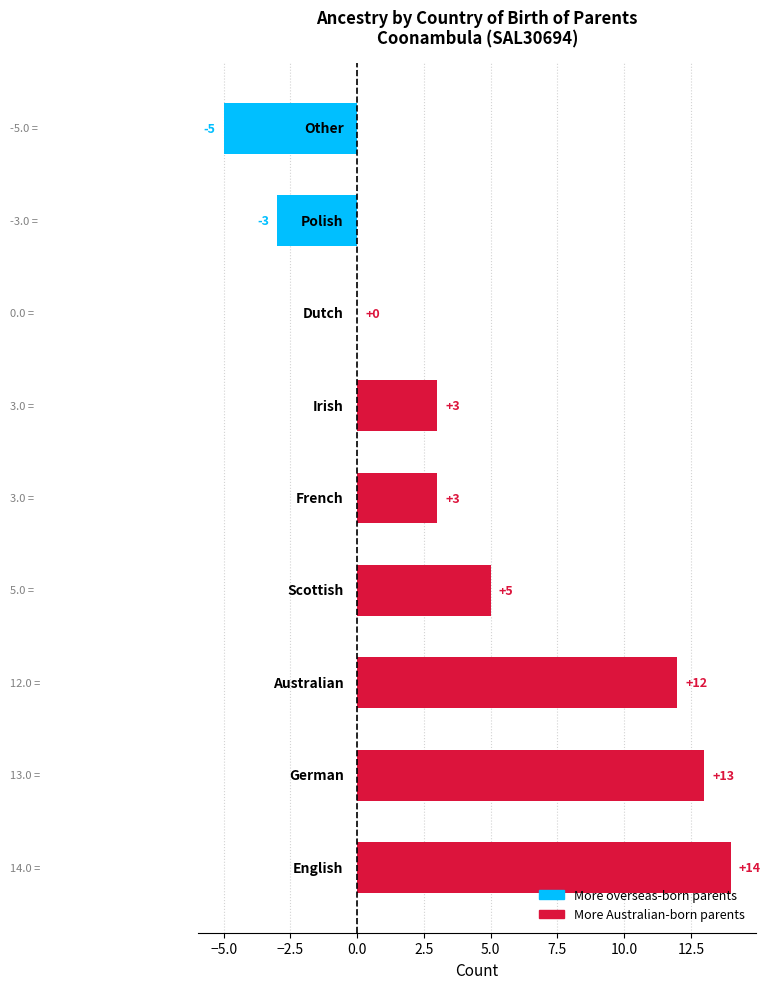

What is the maximum value shown in the chart?

14